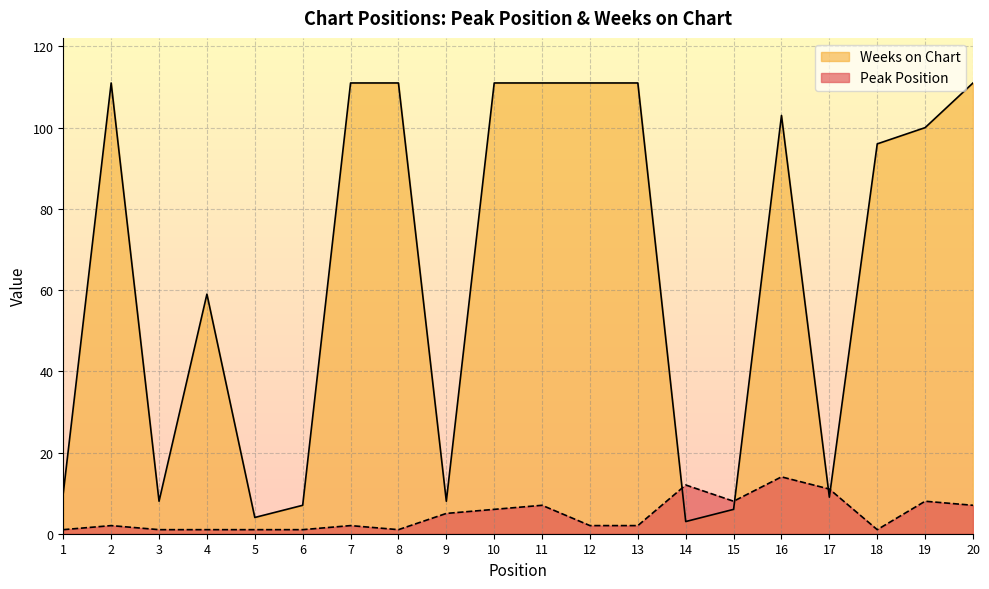

True or false: Peak Position has more than 1 points higher than both neighbors.

True